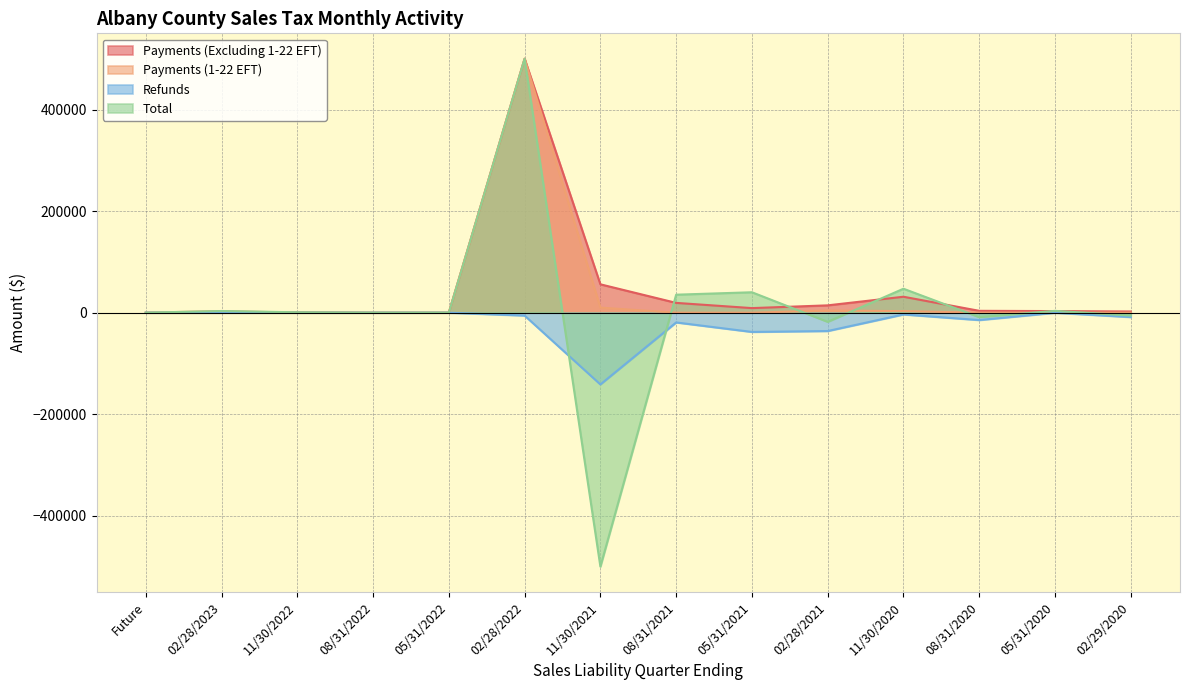

At which category is the sum across all series the highest?

02/28/2022